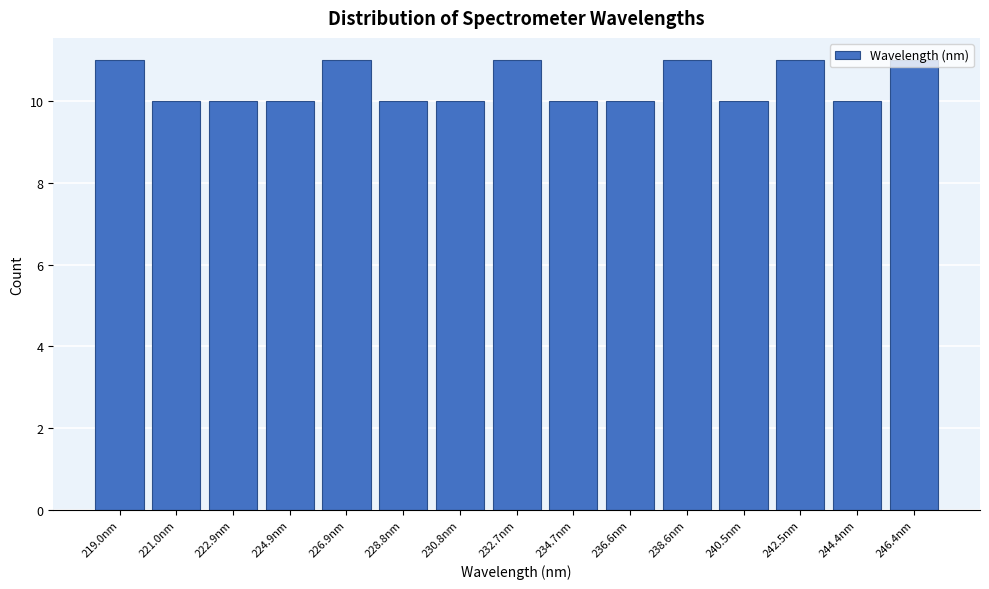

How tall is the bar that spans 239.6 to 241.6 on the x-axis? Neither the bar edges nor the heights are printed on the chart, so give them approximately, as read against the axes.

10